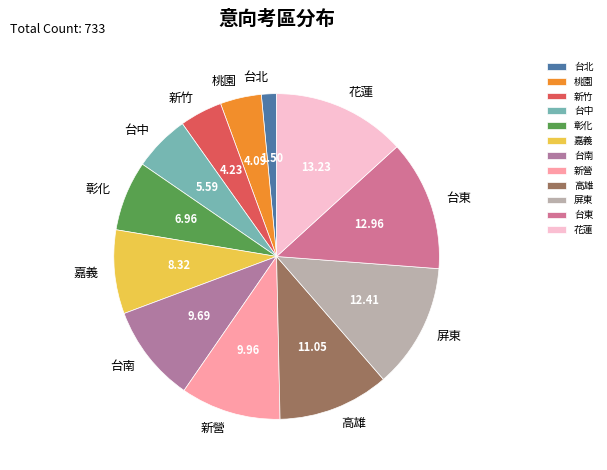

Is there any slice that represents more than half of the pie?

No